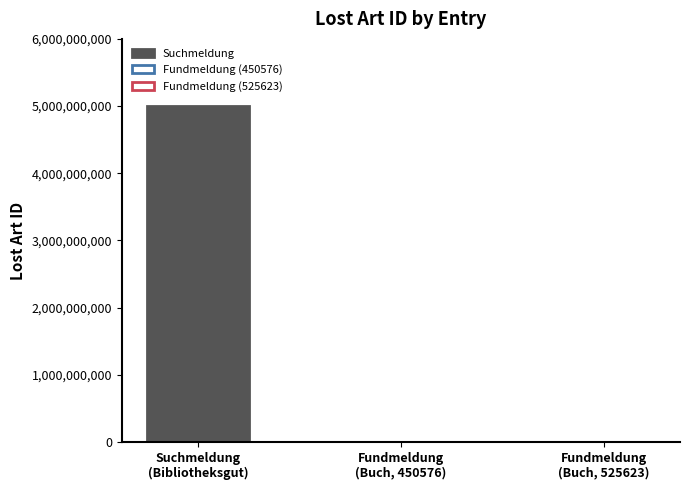

Does the chart contain any negative values?

No